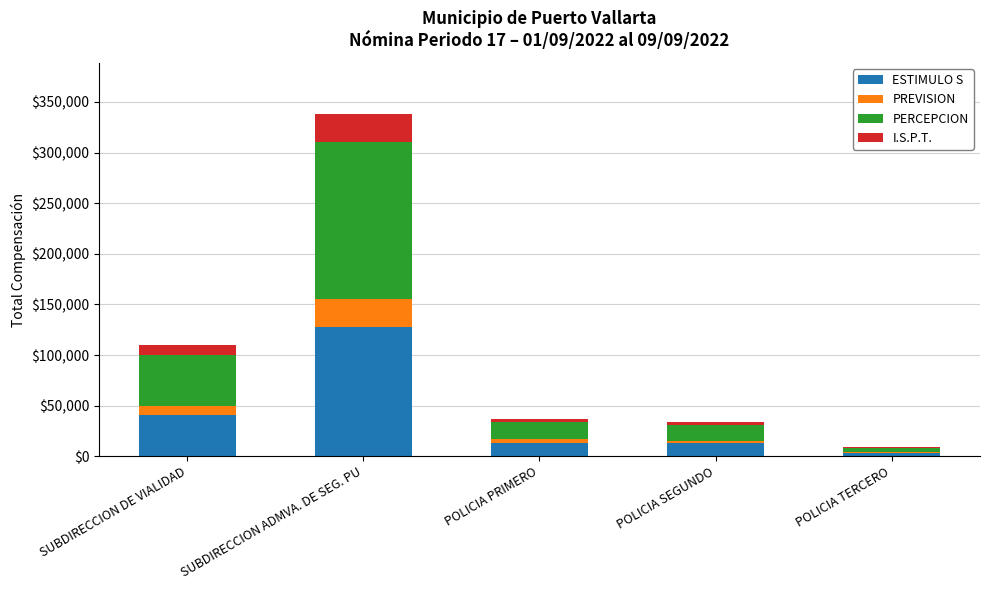

The value of ESTIMULO S at SUBDIRECCION ADMVA. DE SEG. PU is 128002.6. True or false?

True